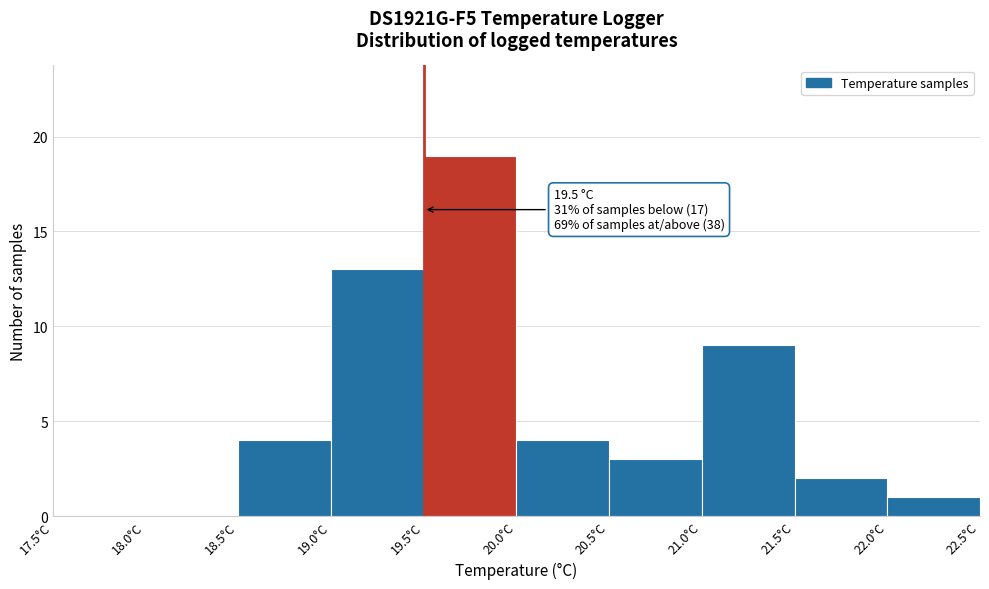

Which range on the x-axis has the tallest bar?

19.5 to 20.0